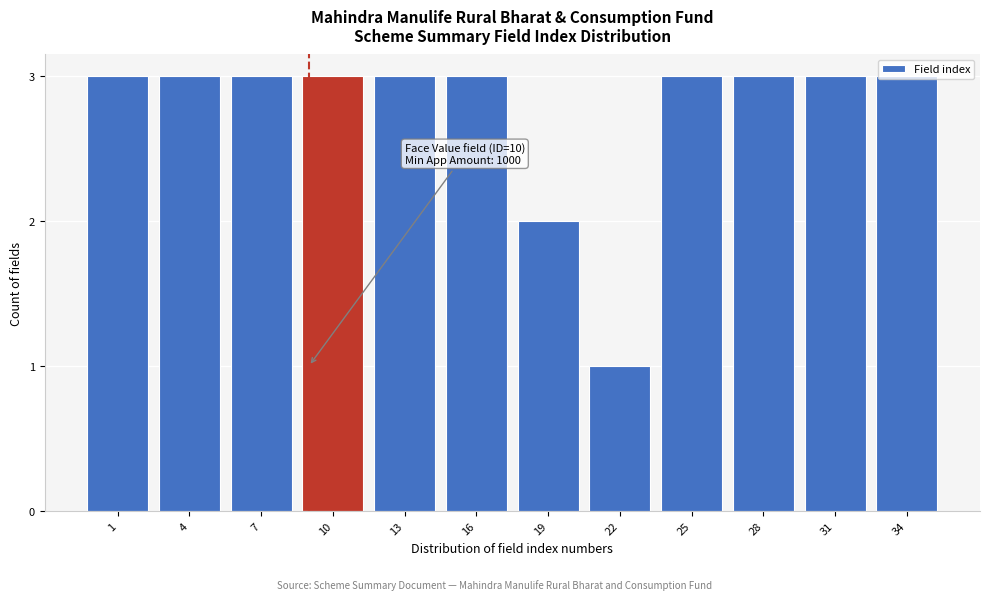

What is the sum of the values at 10 and 28?

6